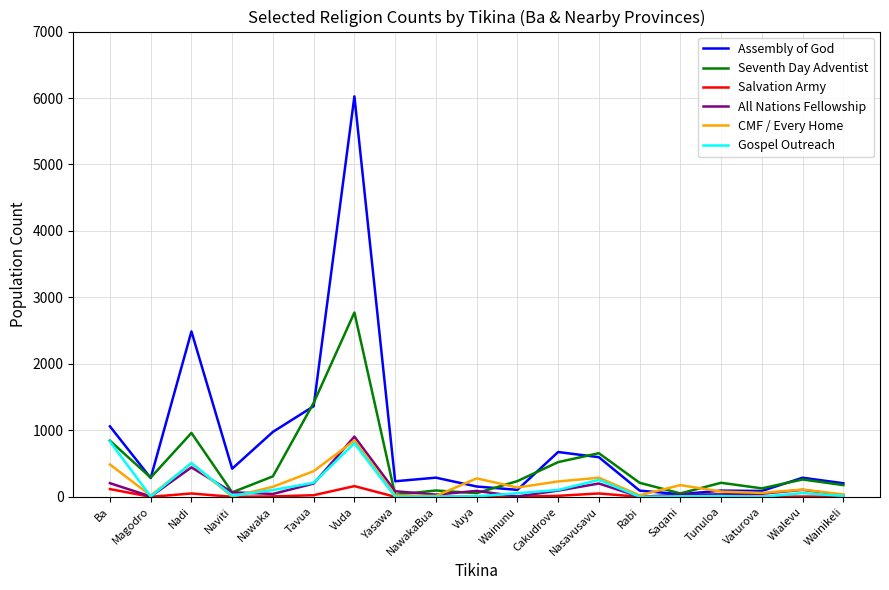

What are all the series names shown in the legend?

Assembly of God, Seventh Day Adventist, Salvation Army, All Nations Fellowship, CMF / Every Home, Gospel Outreach